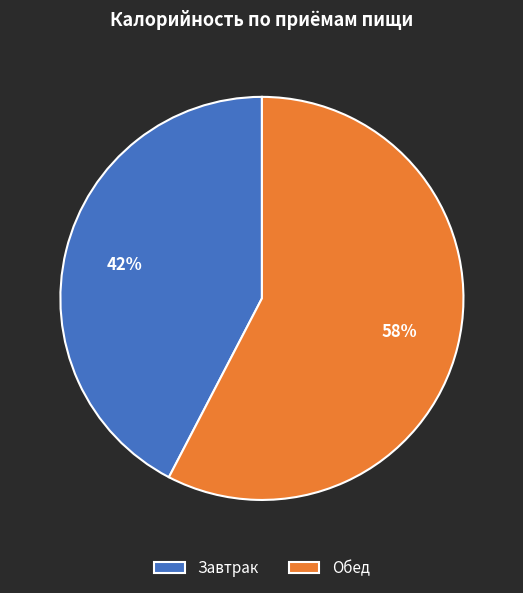

True or false: Обед accounts for 43% of the total.

False